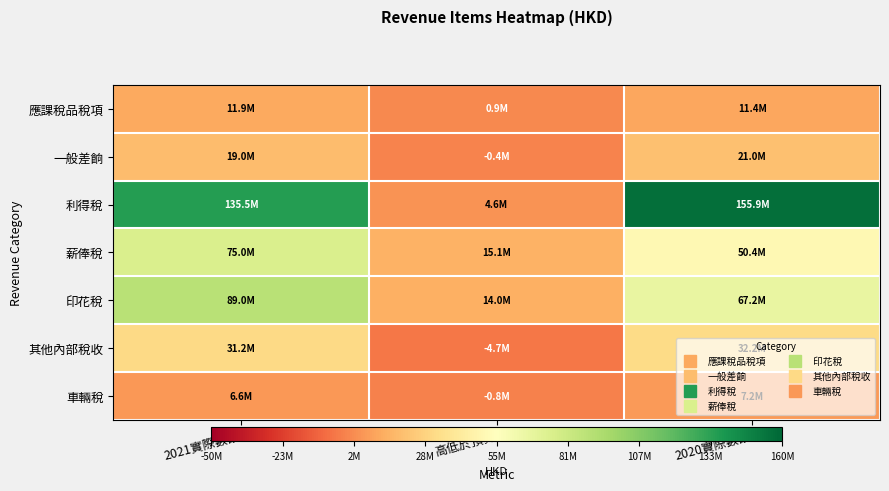

At which category is the sum across all series the highest?

2021實際數額